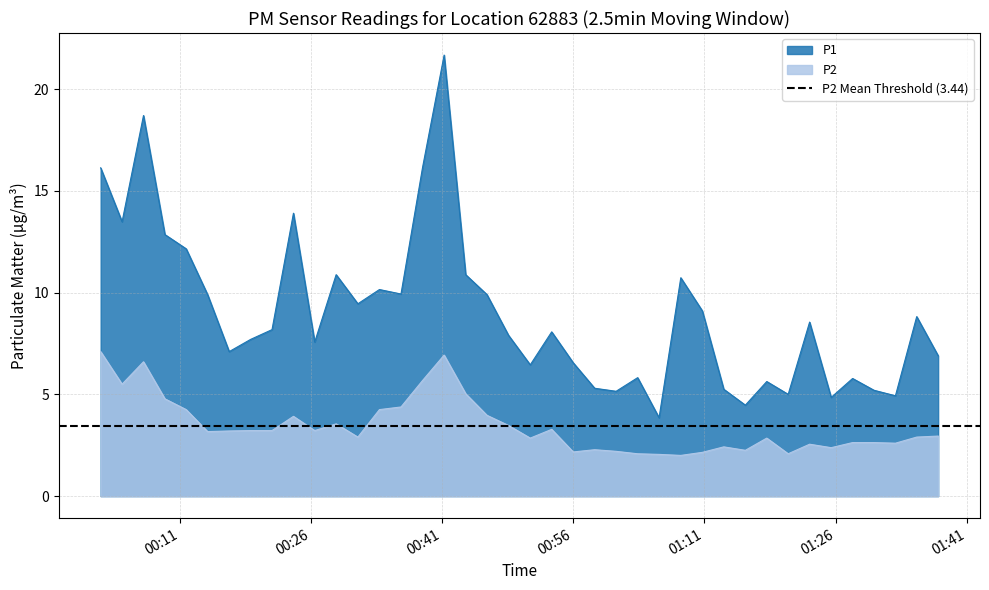

True or false: P1 and P2 cross at least once.

False